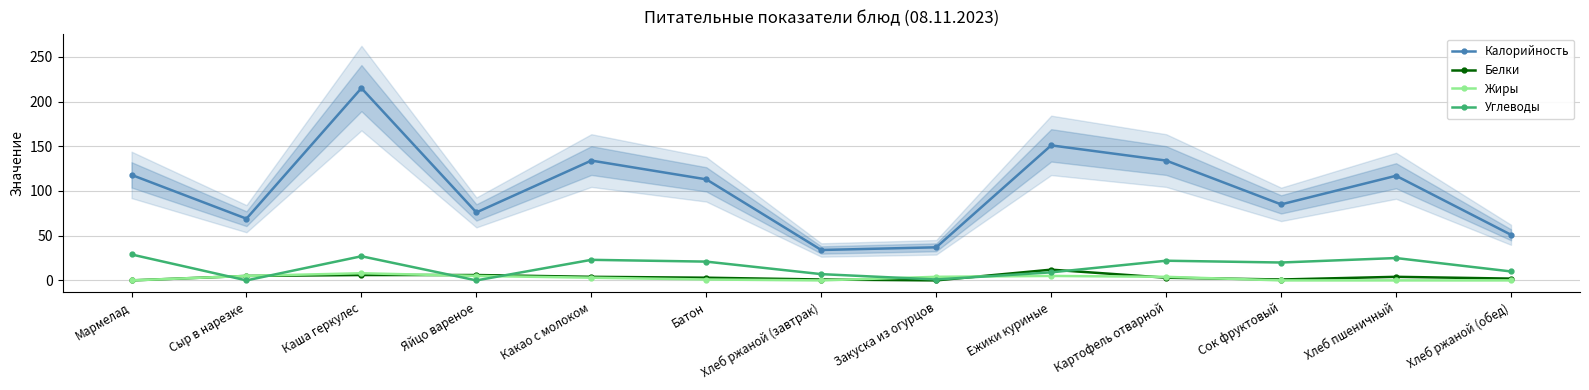

True or false: Углеводы has a value of 39 at Хлеб пшеничный.

False